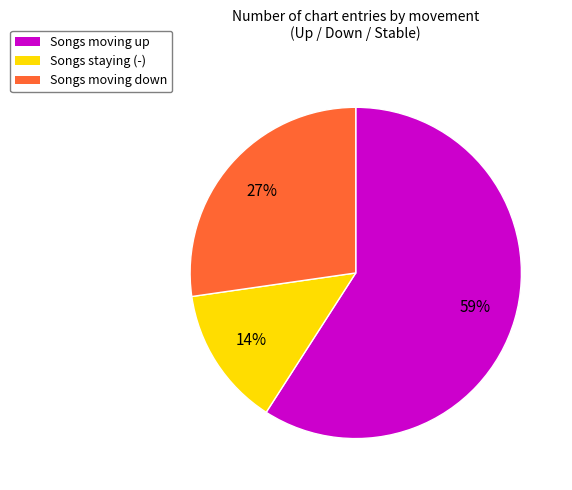

Rank the categories by value from highest to lowest.

Songs moving up, Songs moving down, Songs staying (-)